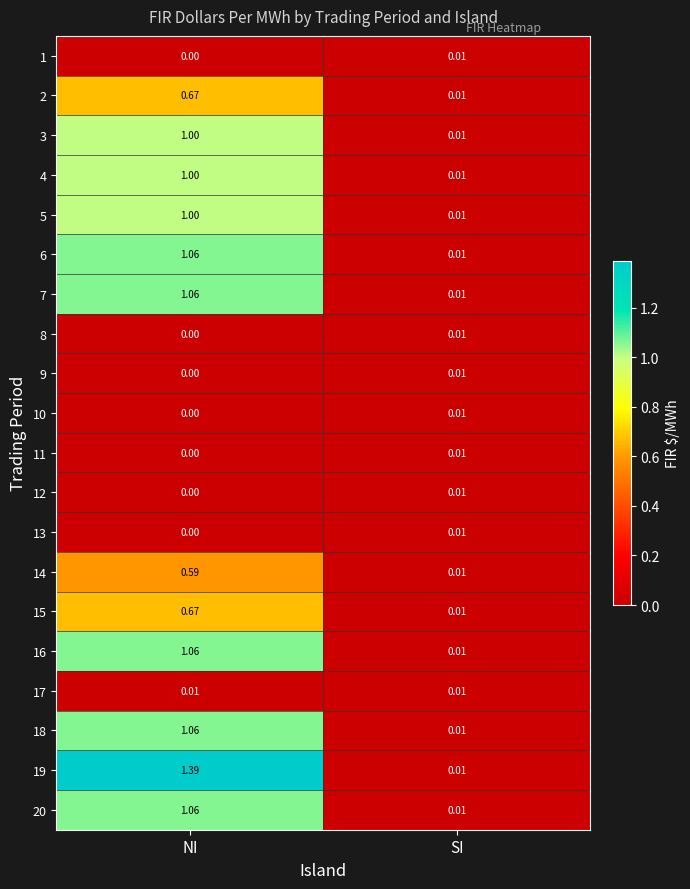

How many categories are shown in the chart?

2